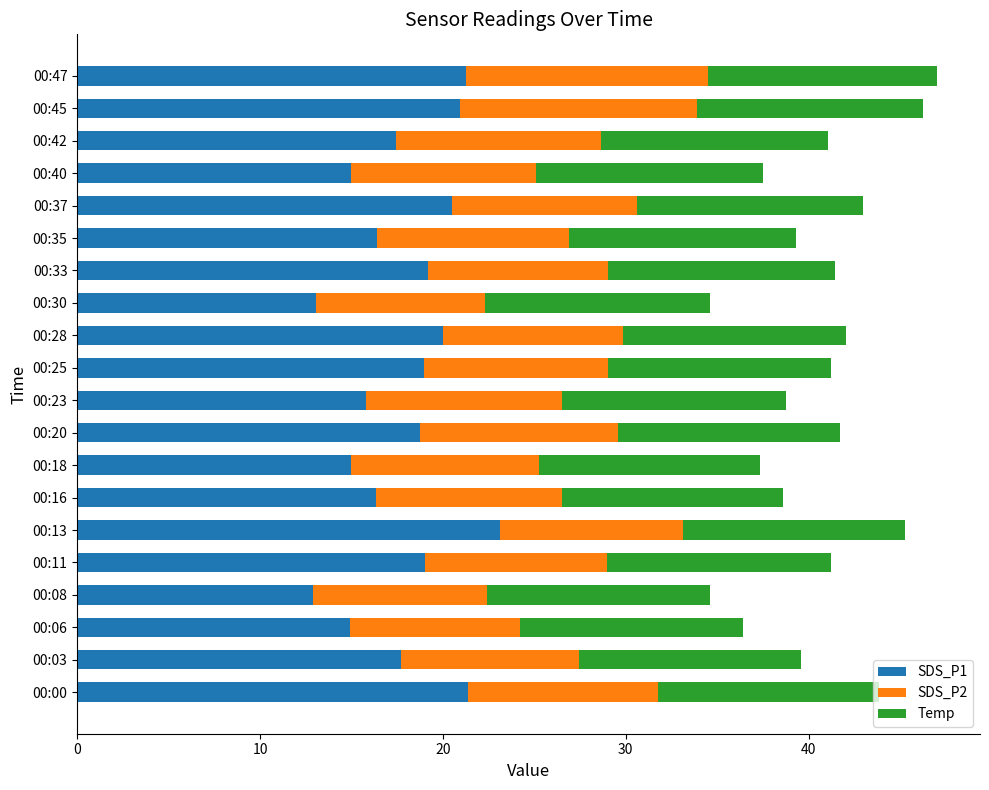

Which category has the highest value in the SDS_P1 series?

00:13